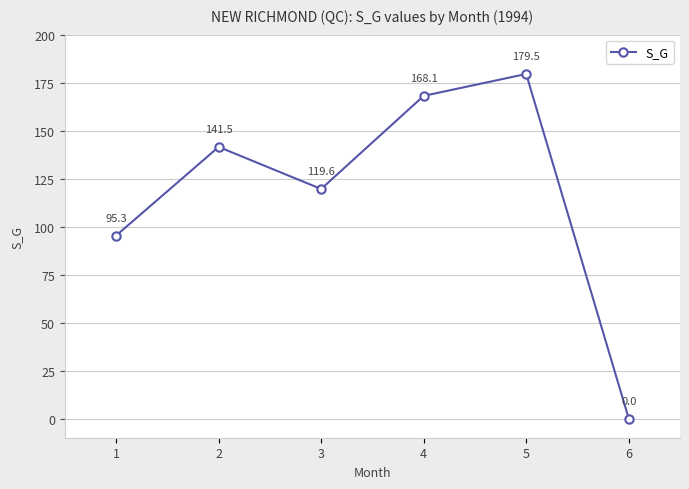

At which label does the data first exceed 141?

2